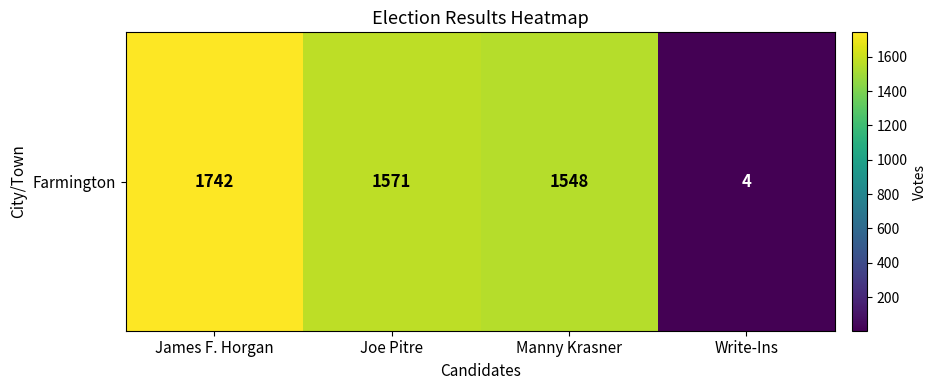

What is the approximate value at Manny Krasner, to the nearest 50?

1550